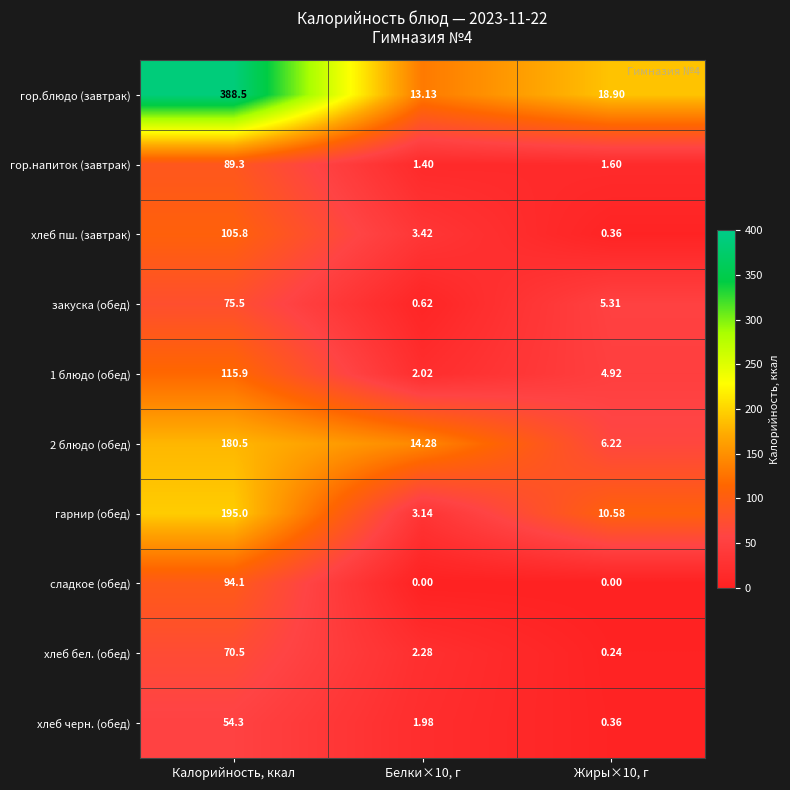

How many series are shown in this chart?

10